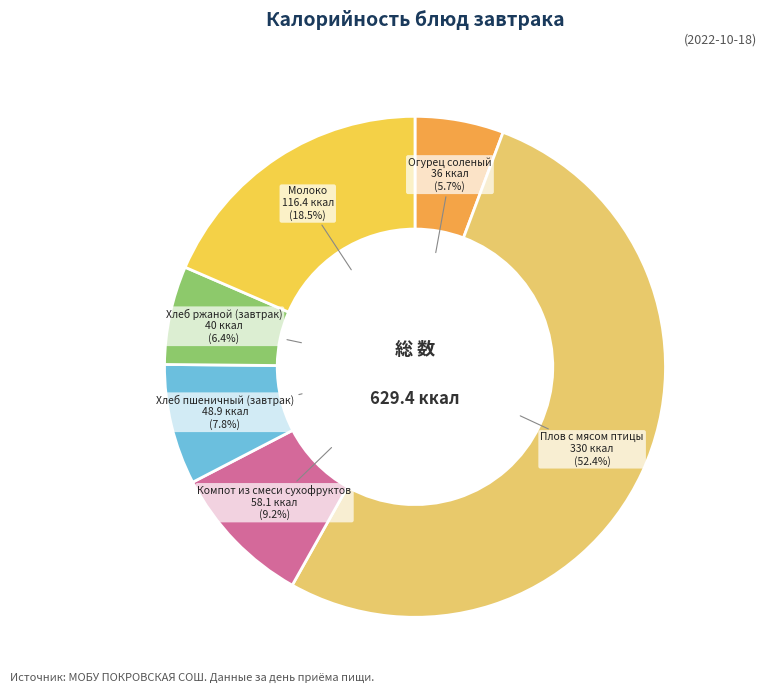

Which category has the biggest portion of the pie?

Плов с мясом птицы